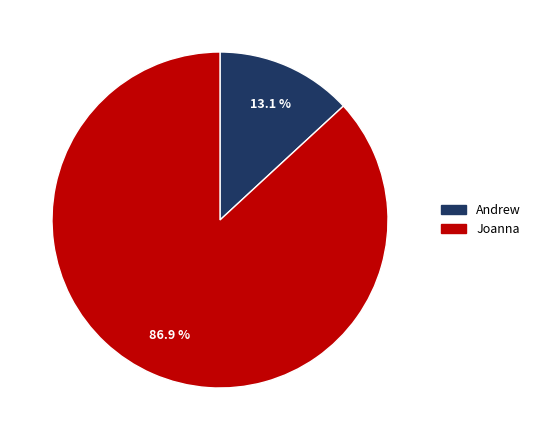

Is it true that Andrew is 13% of the pie?

True